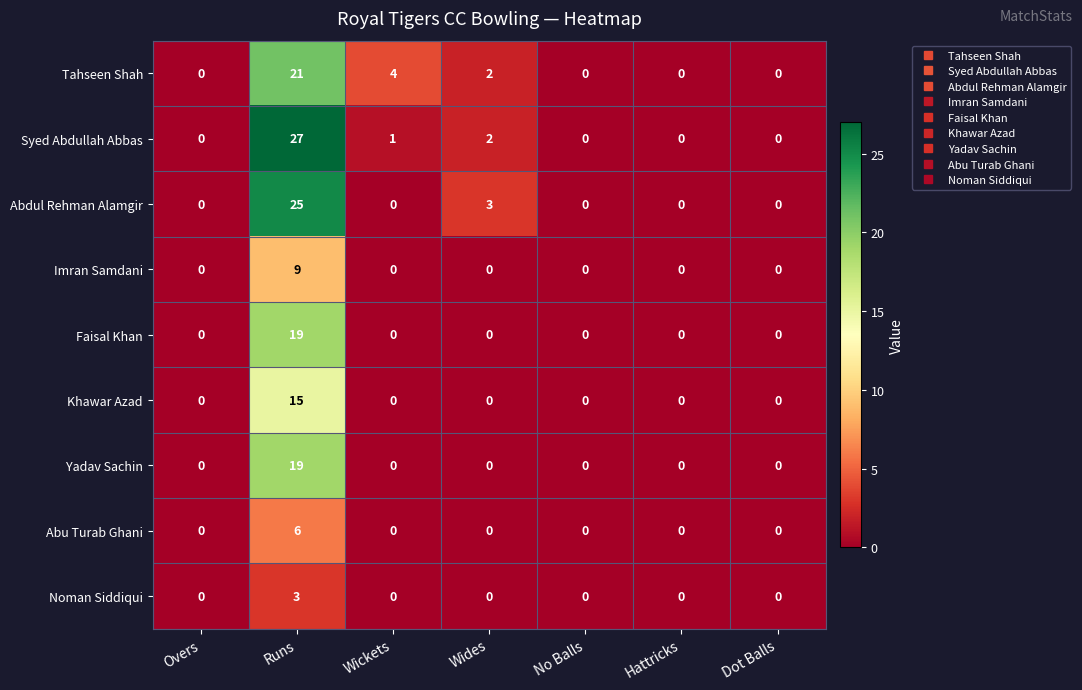

How many data points in Imran Samdani are above 0?

1